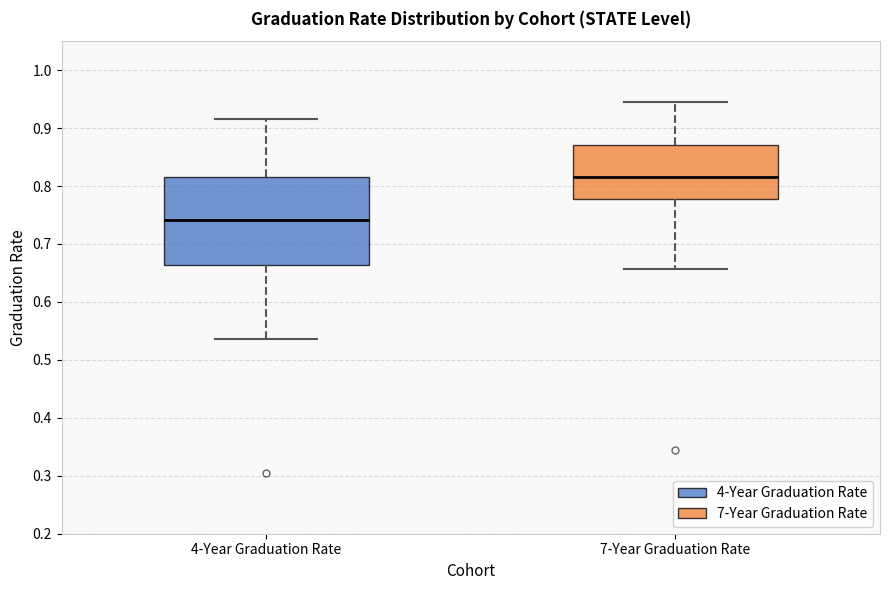

Which box has the highest median line?

7-Year Graduation Rate